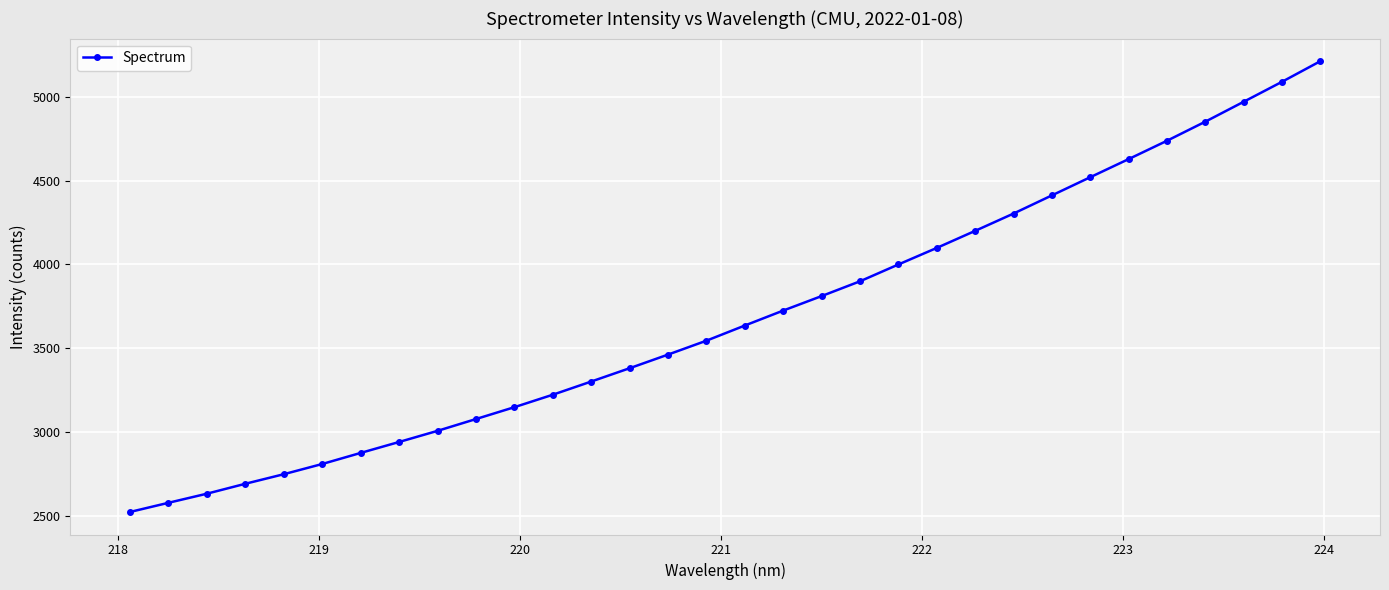

True or false: there are more than 2 points higher than both neighbors.

False